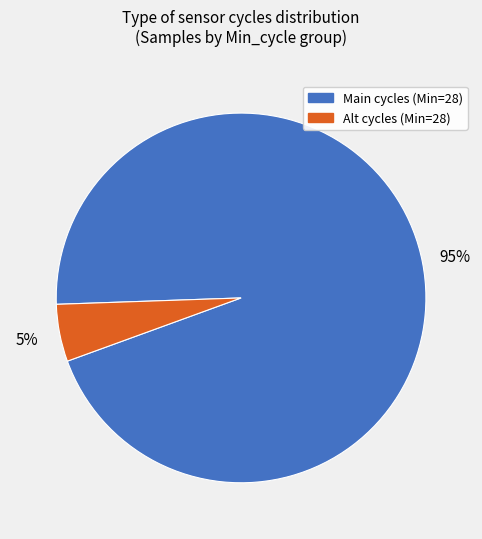

Count the number of slices in the pie.

2